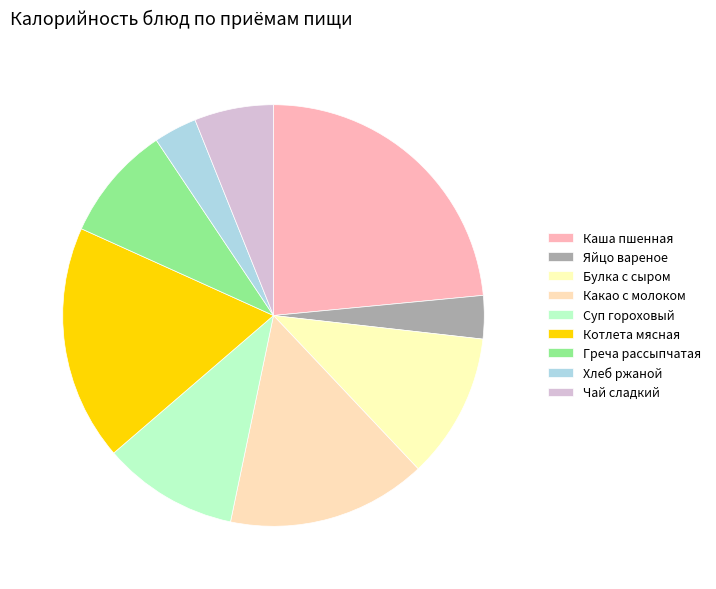

Which has a higher value, Чай сладкий or Греча рассыпчатая?

Греча рассыпчатая